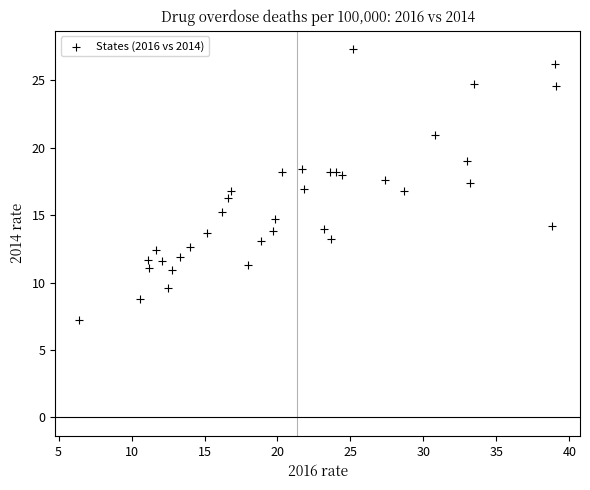

What is the range of X values (max minus min)?

32.7